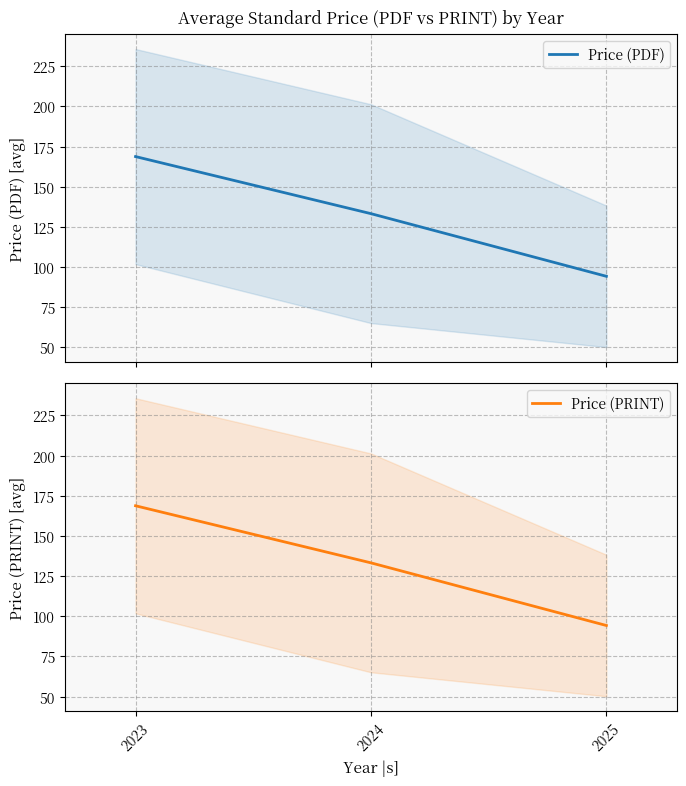

Rank the series at 2023 from highest to lowest value.

Price (PDF), Price (PRINT)